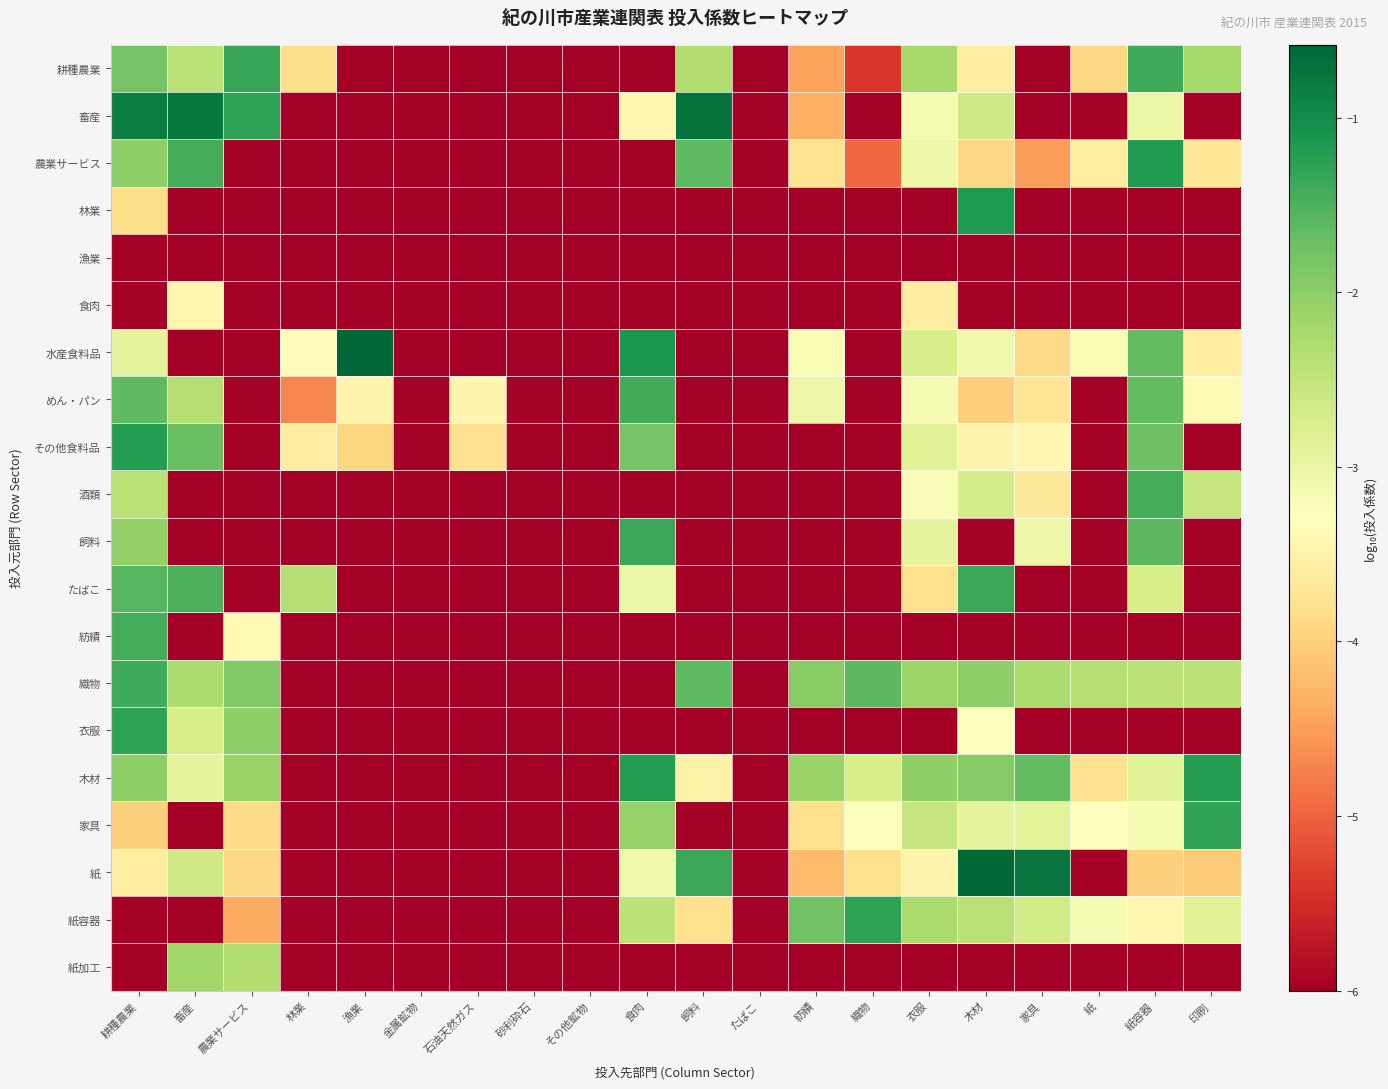

Reading left to right, transcribe all the data shown in this chart.

耕種農業: 耕種農業=-1.8	畜産=-2.4	農業サービス=-1.3	林業=-3.8	漁業=-6.0	金属鉱物=-6.0	石油天然ガス=-6.0	砂利砕石=-6.0	その他鉱物=-6.0	食肉=-6.0	飼料=-2.3	たばこ=-6.0	紡績=-4.5	織物=-5.4	衣服=-2.2	木材=-3.6	家具=-6.0	紙=-3.9	紙容器=-1.4	印刷=-2.2
畜産: 耕種農業=-0.9	畜産=-0.8	農業サービス=-1.3	林業=-6.0	漁業=-6.0	金属鉱物=-6.0	石油天然ガス=-6.0	砂利砕石=-6.0	その他鉱物=-6.0	食肉=-3.5	飼料=-0.7	たばこ=-6.0	紡績=-4.3	織物=-6.0	衣服=-3.1	木材=-2.6	家具=-6.0	紙=-6.0	紙容器=-3.0	印刷=-6.0
農業サービス: 耕種農業=-2.0	畜産=-1.4	農業サービス=-6.0	林業=-6.0	漁業=-6.0	金属鉱物=-6.0	石油天然ガス=-6.0	砂利砕石=-6.0	その他鉱物=-6.0	食肉=-6.0	飼料=-1.6	たばこ=-6.0	紡績=-3.8	織物=-5.0	衣服=-3.1	木材=-3.9	家具=-4.5	紙=-3.6	紙容器=-1.2	印刷=-3.7
林業: 耕種農業=-3.8	畜産=-6.0	農業サービス=-6.0	林業=-6.0	漁業=-6.0	金属鉱物=-6.0	石油天然ガス=-6.0	砂利砕石=-6.0	その他鉱物=-6.0	食肉=-6.0	飼料=-6.0	たばこ=-6.0	紡績=-6.0	織物=-6.0	衣服=-6.0	木材=-1.2	家具=-6.0	紙=-6.0	紙容器=-6.0	印刷=-6.0
漁業: 耕種農業=-6.0	畜産=-6.0	農業サービス=-6.0	林業=-6.0	漁業=-6.0	金属鉱物=-6.0	石油天然ガス=-6.0	砂利砕石=-6.0	その他鉱物=-6.0	食肉=-6.0	飼料=-6.0	たばこ=-6.0	紡績=-6.0	織物=-6.0	衣服=-6.0	木材=-6.0	家具=-6.0	紙=-6.0	紙容器=-6.0	印刷=-6.0
食肉: 耕種農業=-6.0	畜産=-3.5	農業サービス=-6.0	林業=-6.0	漁業=-6.0	金属鉱物=-6.0	石油天然ガス=-6.0	砂利砕石=-6.0	その他鉱物=-6.0	食肉=-6.0	飼料=-6.0	たばこ=-6.0	紡績=-6.0	織物=-6.0	衣服=-3.6	木材=-6.0	家具=-6.0	紙=-6.0	紙容器=-6.0	印刷=-6.0
水産食料品: 耕種農業=-3.0	畜産=-6.0	農業サービス=-6.0	林業=-3.4	漁業=-0.6	金属鉱物=-6.0	石油天然ガス=-6.0	砂利砕石=-6.0	その他鉱物=-6.0	食肉=-1.1	飼料=-6.0	たばこ=-6.0	紡績=-3.2	織物=-6.0	衣服=-2.7	木材=-3.1	家具=-3.9	紙=-3.2	紙容器=-1.6	印刷=-3.6
めん・パン: 耕種農業=-1.6	畜産=-2.4	農業サービス=-6.0	林業=-4.7	漁業=-3.5	金属鉱物=-6.0	石油天然ガス=-3.5	砂利砕石=-6.0	その他鉱物=-6.0	食肉=-1.4	飼料=-6.0	たばこ=-6.0	紡績=-3.1	織物=-6.0	衣服=-3.2	木材=-4.0	家具=-3.7	紙=-6.0	紙容器=-1.7	印刷=-3.4
その他食料品: 耕種農業=-1.2	畜産=-1.7	農業サービス=-6.0	林業=-3.6	漁業=-3.9	金属鉱物=-6.0	石油天然ガス=-3.8	砂利砕石=-6.0	その他鉱物=-6.0	食肉=-1.8	飼料=-6.0	たばこ=-6.0	紡績=-6.0	織物=-6.0	衣服=-2.9	木材=-3.5	家具=-3.4	紙=-6.0	紙容器=-1.8	印刷=-6.0
酒類: 耕種農業=-2.4	畜産=-6.0	農業サービス=-6.0	林業=-6.0	漁業=-6.0	金属鉱物=-6.0	石油天然ガス=-6.0	砂利砕石=-6.0	その他鉱物=-6.0	食肉=-6.0	飼料=-6.0	たばこ=-6.0	紡績=-6.0	織物=-6.0	衣服=-3.2	木材=-2.7	家具=-3.7	紙=-6.0	紙容器=-1.4	印刷=-2.5
飼料: 耕種農業=-2.0	畜産=-6.0	農業サービス=-6.0	林業=-6.0	漁業=-6.0	金属鉱物=-6.0	石油天然ガス=-6.0	砂利砕石=-6.0	その他鉱物=-6.0	食肉=-1.4	飼料=-6.0	たばこ=-6.0	紡績=-6.0	織物=-6.0	衣服=-2.9	木材=-6.0	家具=-3.1	紙=-6.0	紙容器=-1.6	印刷=-6.0
たばこ: 耕種農業=-1.6	畜産=-1.5	農業サービス=-6.0	林業=-2.4	漁業=-6.0	金属鉱物=-6.0	石油天然ガス=-6.0	砂利砕石=-6.0	その他鉱物=-6.0	食肉=-3.0	飼料=-6.0	たばこ=-6.0	紡績=-6.0	織物=-6.0	衣服=-3.8	木材=-1.4	家具=-6.0	紙=-6.0	紙容器=-2.7	印刷=-6.0
紡績: 耕種農業=-1.4	畜産=-6.0	農業サービス=-3.4	林業=-6.0	漁業=-6.0	金属鉱物=-6.0	石油天然ガス=-6.0	砂利砕石=-6.0	その他鉱物=-6.0	食肉=-6.0	飼料=-6.0	たばこ=-6.0	紡績=-6.0	織物=-6.0	衣服=-6.0	木材=-6.0	家具=-6.0	紙=-6.0	紙容器=-6.0	印刷=-6.0
織物: 耕種農業=-1.4	畜産=-2.3	農業サービス=-1.9	林業=-6.0	漁業=-6.0	金属鉱物=-6.0	石油天然ガス=-6.0	砂利砕石=-6.0	その他鉱物=-6.0	食肉=-6.0	飼料=-1.6	たばこ=-6.0	紡績=-2.0	織物=-1.6	衣服=-2.1	木材=-2.0	家具=-2.3	紙=-2.4	紙容器=-2.4	印刷=-2.5
衣服: 耕種農業=-1.3	畜産=-2.7	農業サービス=-2.0	林業=-6.0	漁業=-6.0	金属鉱物=-6.0	石油天然ガス=-6.0	砂利砕石=-6.0	その他鉱物=-6.0	食肉=-6.0	飼料=-6.0	たばこ=-6.0	紡績=-6.0	織物=-6.0	衣服=-6.0	木材=-3.3	家具=-6.0	紙=-6.0	紙容器=-6.0	印刷=-6.0
木材: 耕種農業=-2.0	畜産=-2.9	農業サービス=-2.1	林業=-6.0	漁業=-6.0	金属鉱物=-6.0	石油天然ガス=-6.0	砂利砕石=-6.0	その他鉱物=-6.0	食肉=-1.2	飼料=-3.5	たばこ=-6.0	紡績=-2.1	織物=-2.7	衣服=-2.0	木材=-1.9	家具=-1.6	紙=-3.8	紙容器=-2.9	印刷=-1.2
家具: 耕種農業=-4.0	畜産=-6.0	農業サービス=-3.9	林業=-6.0	漁業=-6.0	金属鉱物=-6.0	石油天然ガス=-6.0	砂利砕石=-6.0	その他鉱物=-6.0	食肉=-2.1	飼料=-6.0	たばこ=-6.0	紡績=-3.8	織物=-3.3	衣服=-2.5	木材=-2.9	家具=-2.9	紙=-3.3	紙容器=-3.2	印刷=-1.3
紙: 耕種農業=-3.6	畜産=-2.6	農業サービス=-3.9	林業=-6.0	漁業=-6.0	金属鉱物=-6.0	石油天然ガス=-6.0	砂利砕石=-6.0	その他鉱物=-6.0	食肉=-3.1	飼料=-1.4	たばこ=-6.0	紡績=-4.2	織物=-3.8	衣服=-3.5	木材=-0.6	家具=-0.7	紙=-6.0	紙容器=-4.0	印刷=-4.1
紙容器: 耕種農業=-6.0	畜産=-6.0	農業サービス=-4.4	林業=-6.0	漁業=-6.0	金属鉱物=-6.0	石油天然ガス=-6.0	砂利砕石=-6.0	その他鉱物=-6.0	食肉=-2.5	飼料=-3.8	たばこ=-6.0	紡績=-1.8	織物=-1.3	衣服=-2.3	木材=-2.4	家具=-2.7	紙=-3.2	紙容器=-3.4	印刷=-2.9
紙加工: 耕種農業=-6.0	畜産=-2.2	農業サービス=-2.3	林業=-6.0	漁業=-6.0	金属鉱物=-6.0	石油天然ガス=-6.0	砂利砕石=-6.0	その他鉱物=-6.0	食肉=-6.0	飼料=-6.0	たばこ=-6.0	紡績=-6.0	織物=-6.0	衣服=-6.0	木材=-6.0	家具=-6.0	紙=-6.0	紙容器=-6.0	印刷=-6.0